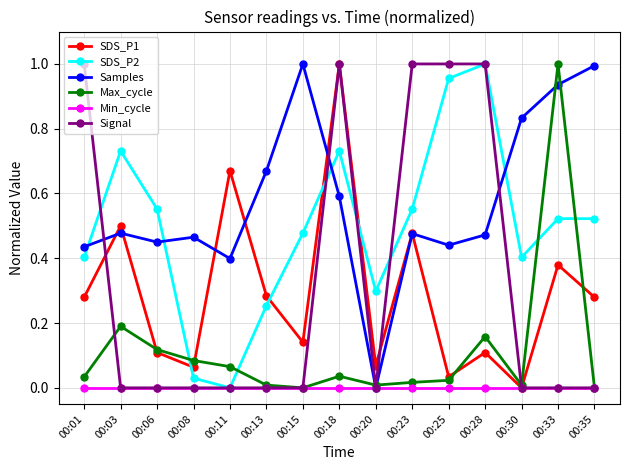

What are all the series names shown in the legend?

SDS_P1, SDS_P2, Samples, Max_cycle, Min_cycle, Signal